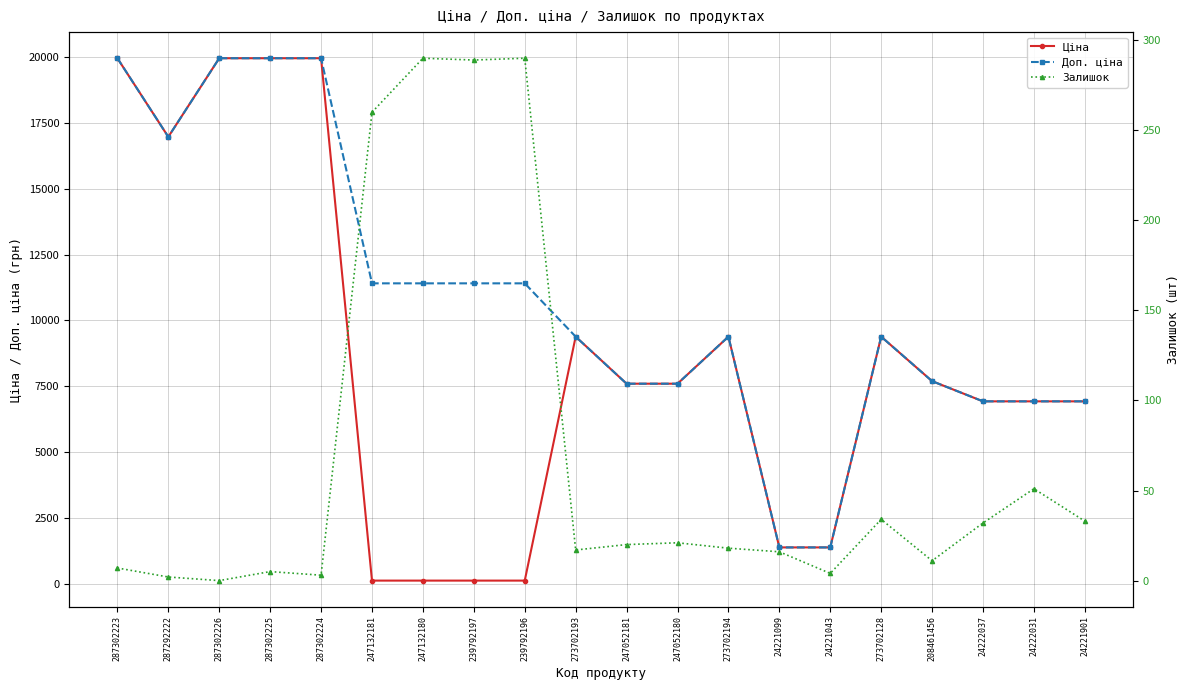

Which series changed the most between 239792197 and 24222031?

Ціна